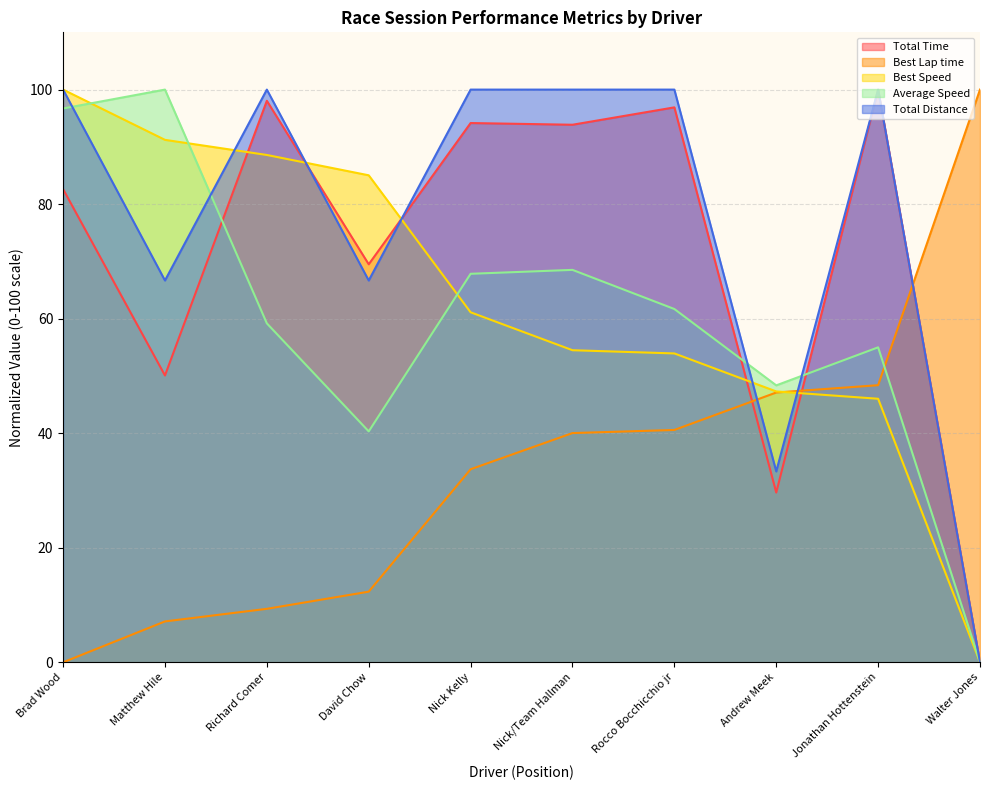

What is the highest value of the Total Distance series?

100.0